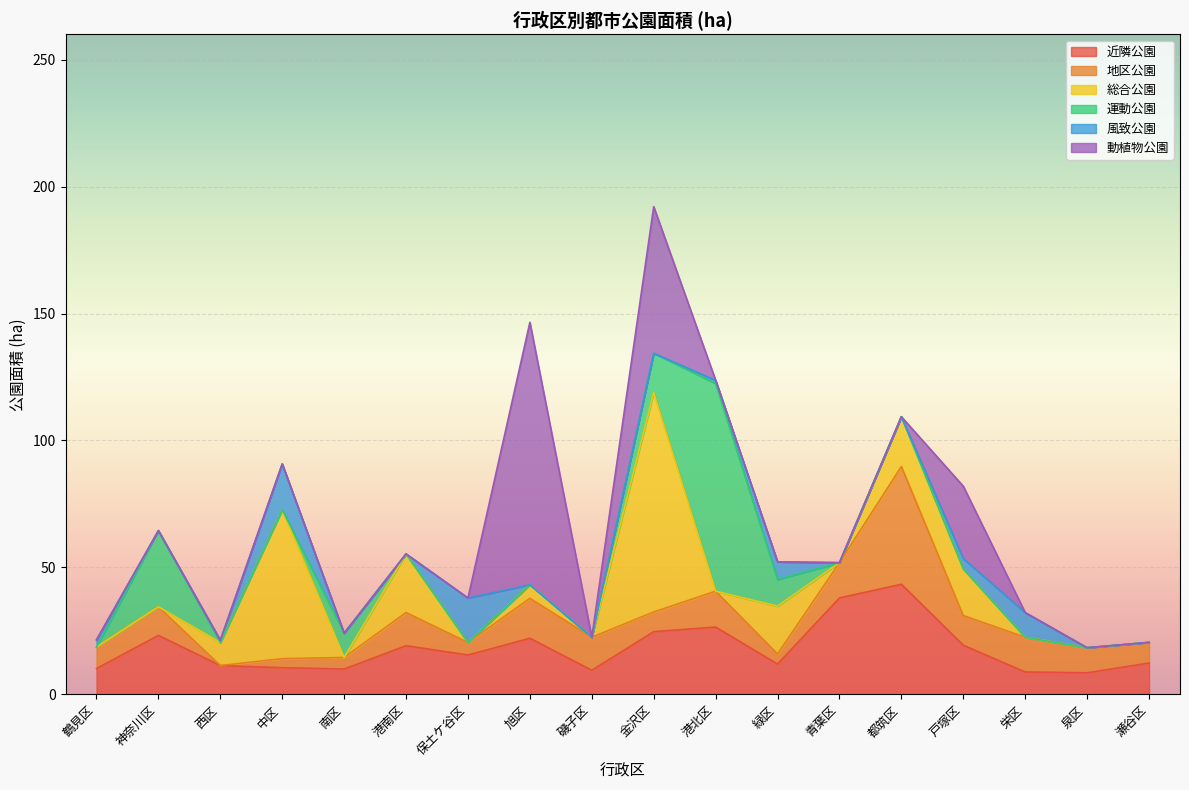

Where is 地区公園 nearest to the value 23?

旭区